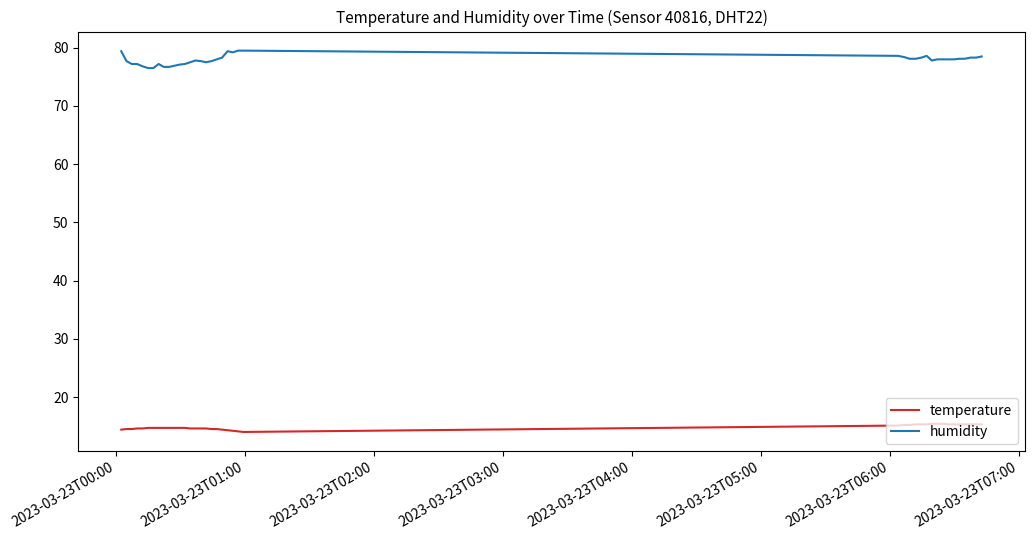

Does the chart have visible grid lines?

No